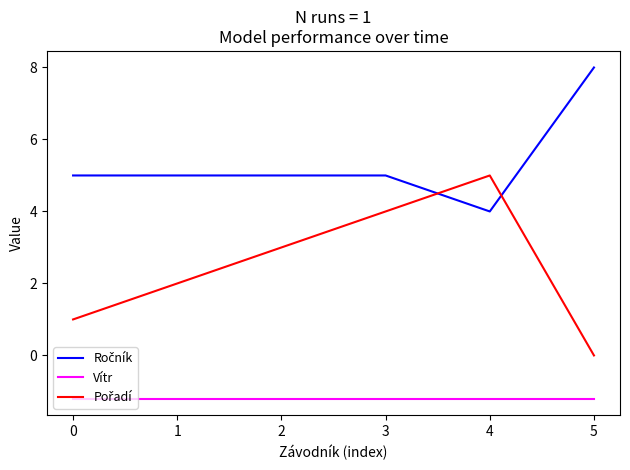

True or false: Vítr has a value of -1.8 at 5.

False